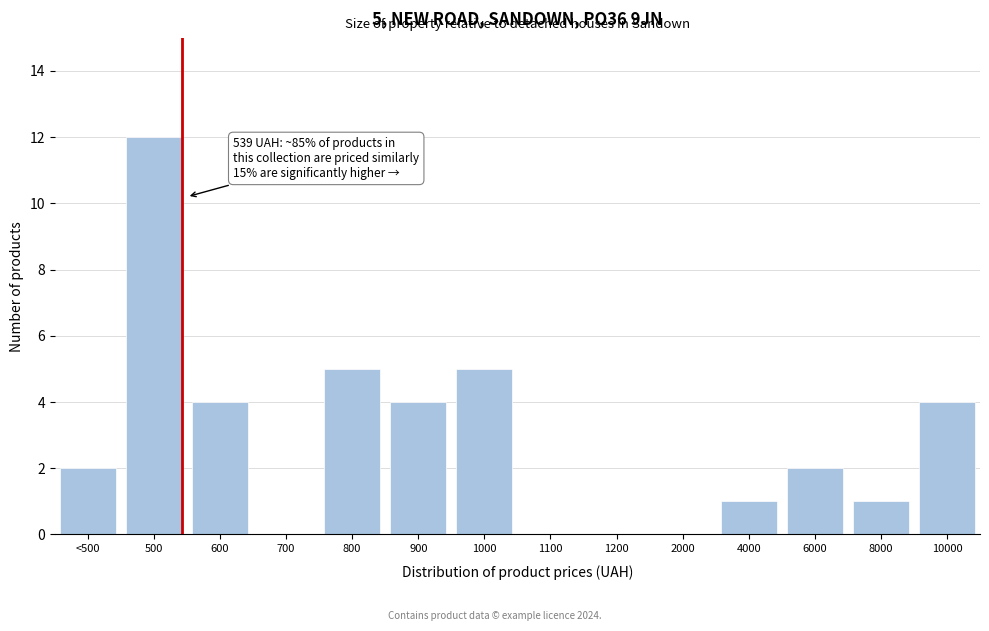

Reading left to right, transcribe all the data shown in this chart.

<500=2	500=12	600=4	700=0	800=5	900=4	1000=5	1100=0	1200=0	2000=0	4000=1	6000=2	8000=1	10000=4